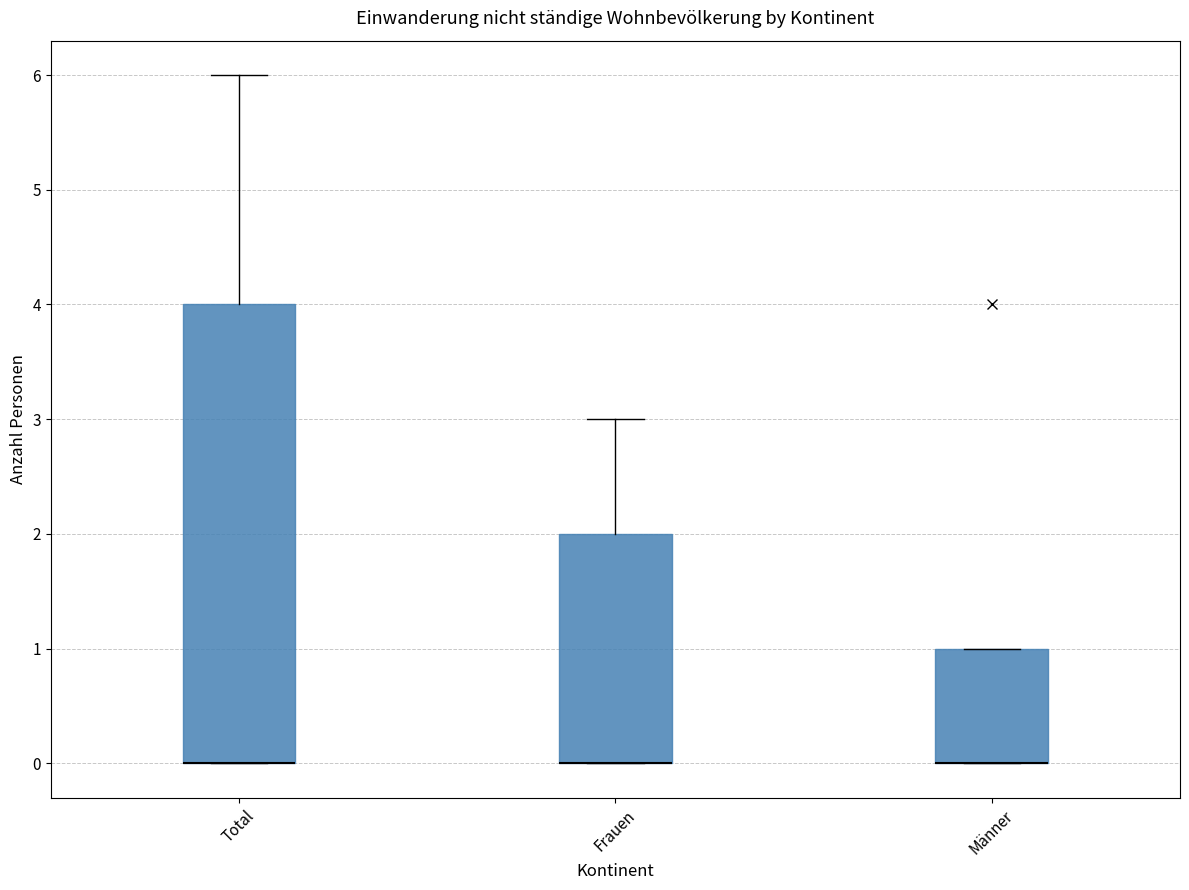

Reading left to right, transcribe this box plot: for each box, give where its median line is, the range the box spans, and where its two whiskers end, as read against the y-axis. The values are not printed on the chart, so give them approximately, as read against the axis.

Total: median 0 (drawn on the box's lower edge), box 0 to 4, whiskers 0 to 6
Frauen: median 0 (drawn on the box's lower edge), box 0 to 2, whiskers 0 to 3
Männer: median 0 (drawn on the box's lower edge), box 0 to 1, whiskers 0 to 1